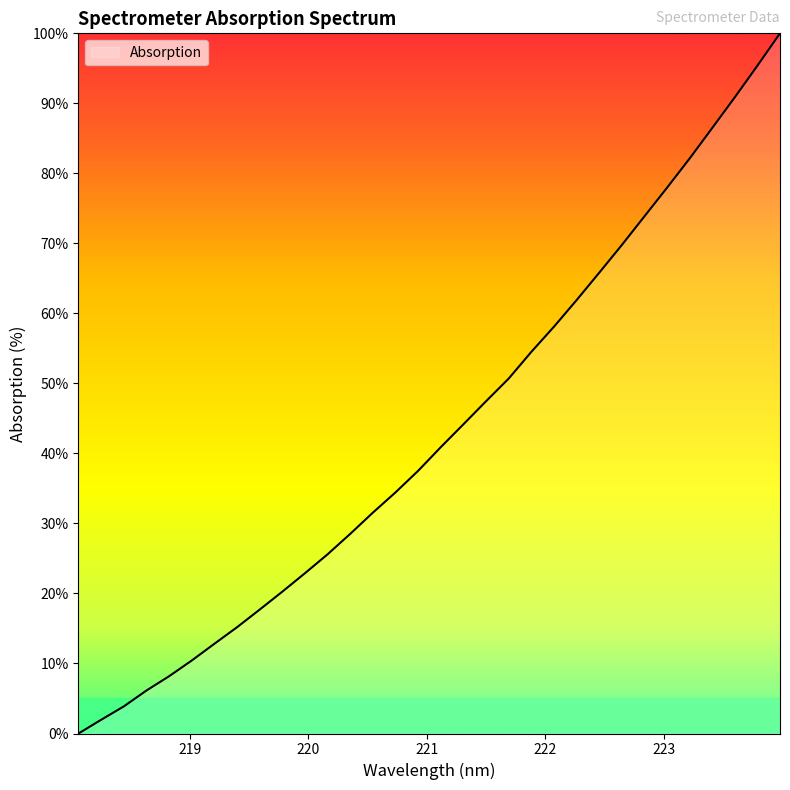

What is the maximum value shown in the chart?

100.0